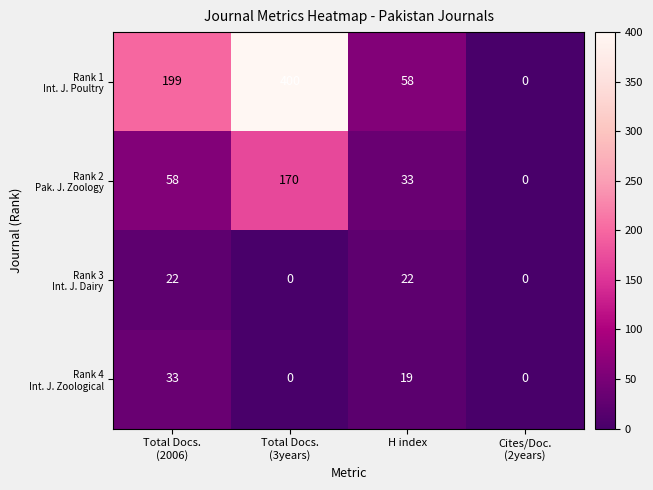

What is the greatest value displayed?

400